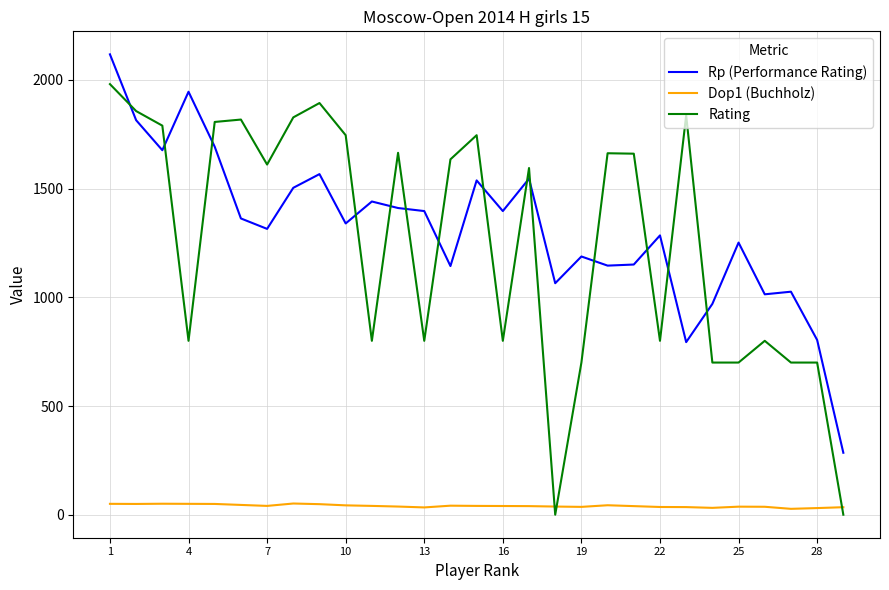

Which series has the largest range (max minus min)?

Rating